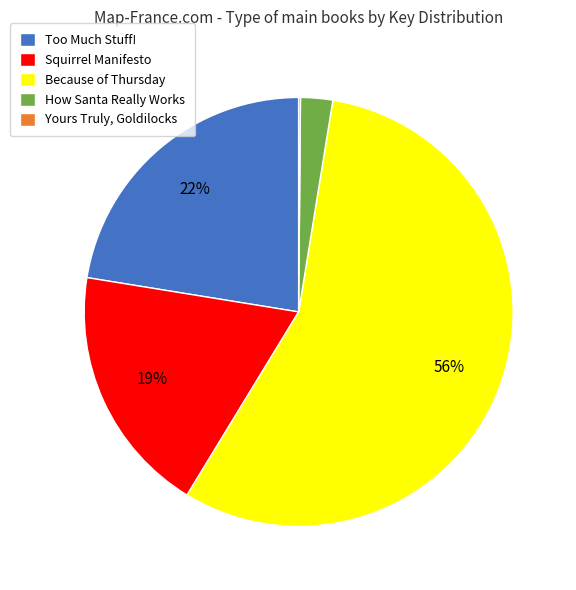

The Because of Thursday slice represents 56% of the pie. True or false?

True